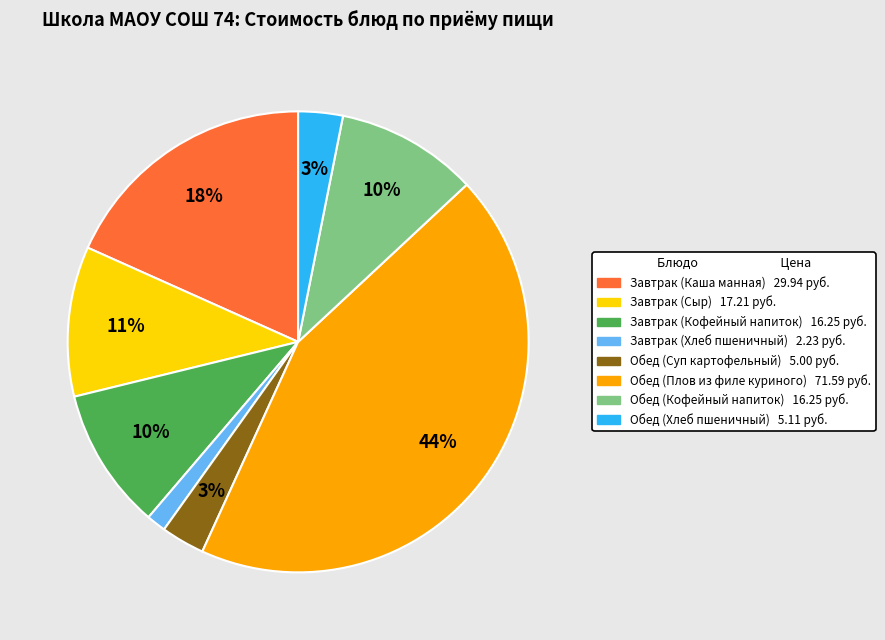

Does any single category account for the majority?

No